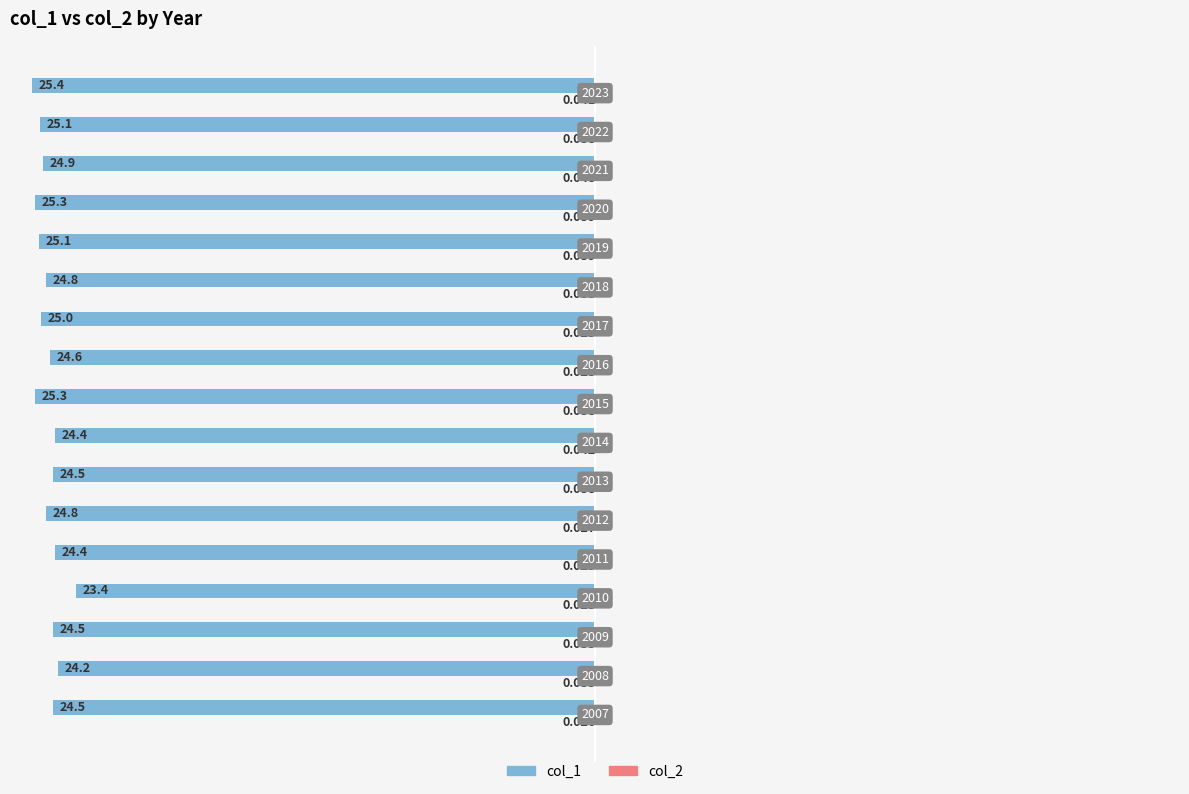

Reading right to left, list all the values displayed in this chart.

col_1: -25.4	-25.1	-24.9	-25.3	-25.1	-24.8	-25.0	-24.6	-25.3	-24.4	-24.5	-24.8	-24.4	-23.4	-24.5	-24.2	-24.5
col_2: 0.0	0.0	0.0	0.0	0.0	0.0	0.0	0.0	0.0	0.0	0.0	0.0	0.0	0.0	0.0	0.0	0.0